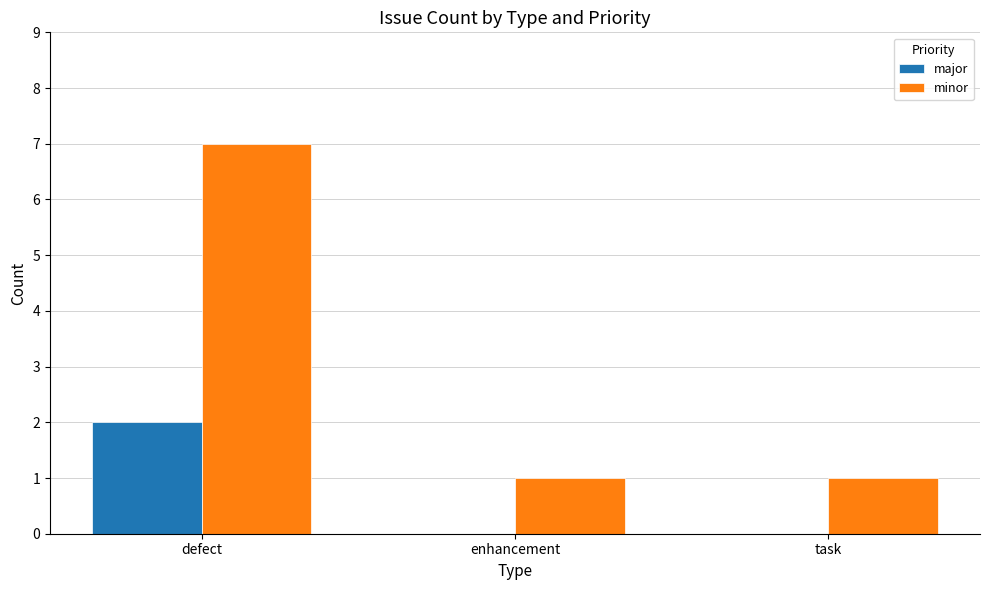

Is it true that major equals 0 at enhancement?

True